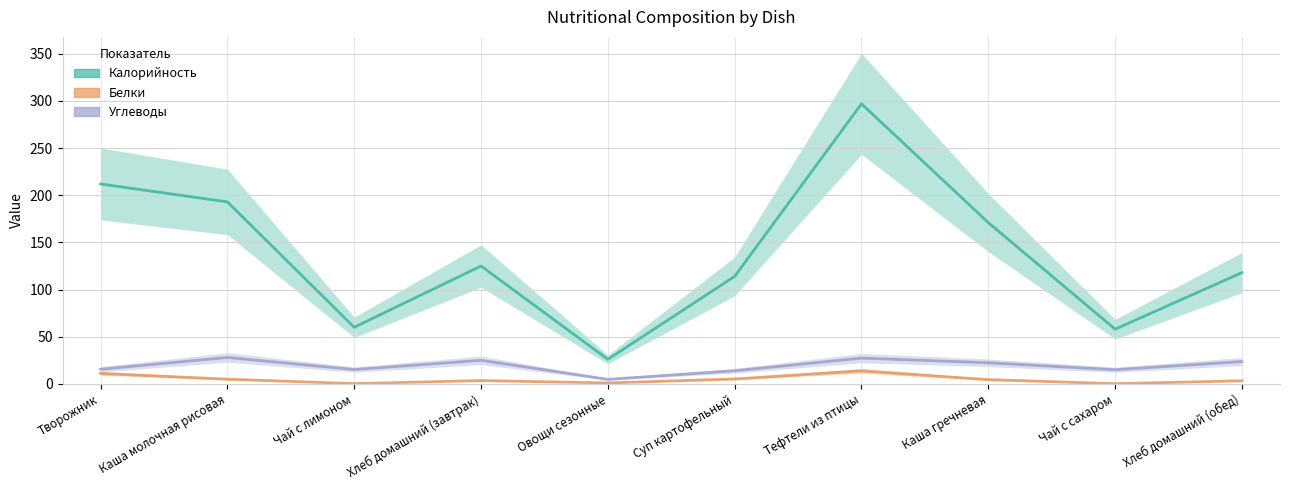

In Белки, how many points are higher than both neighbors (excluding endpoints)?

2